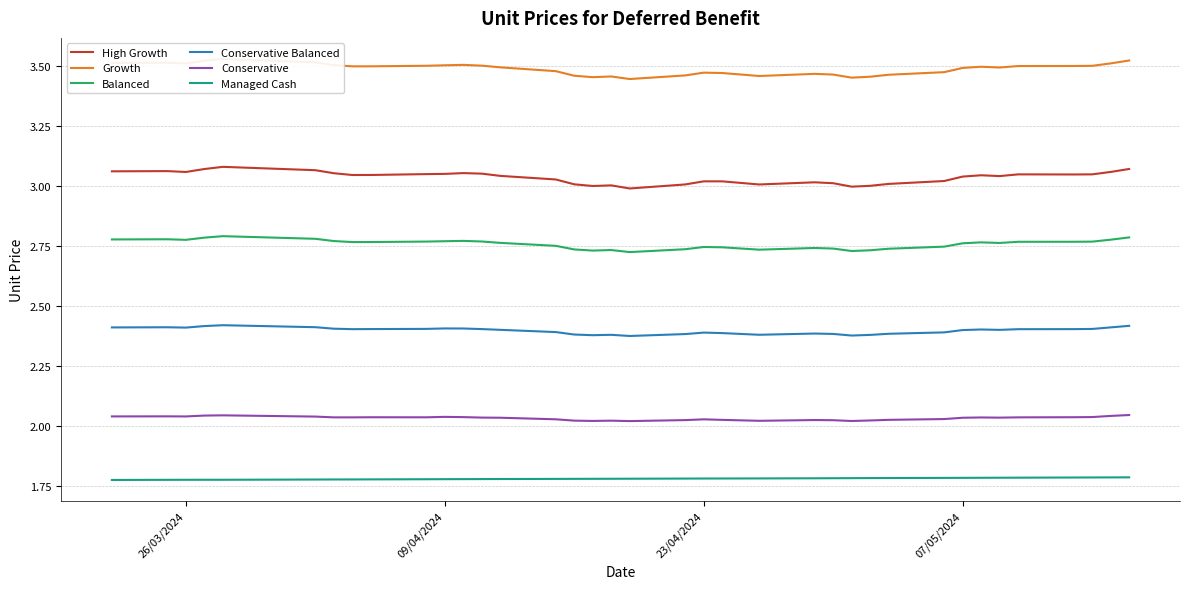

The value of Conservative Balanced at 23/04/2024 is 4.0. True or false?

False